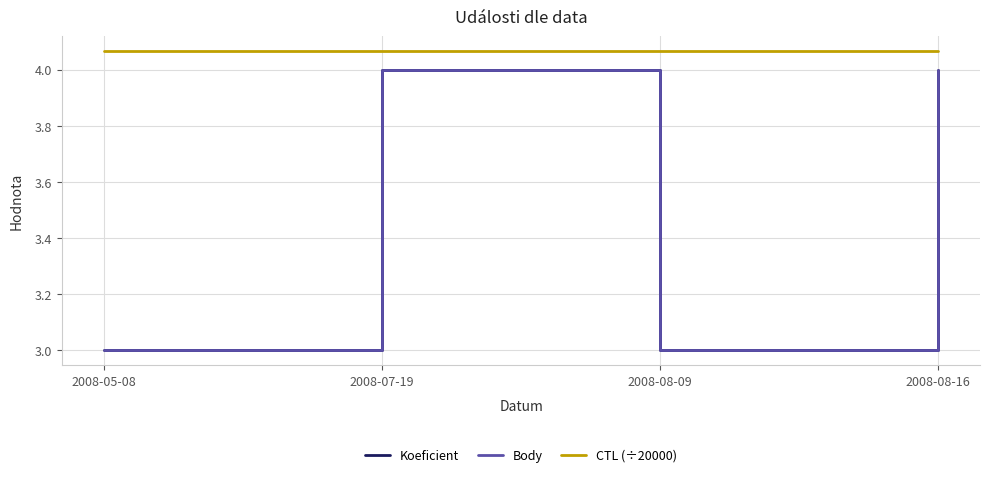

How many lines are shown in the chart?

3